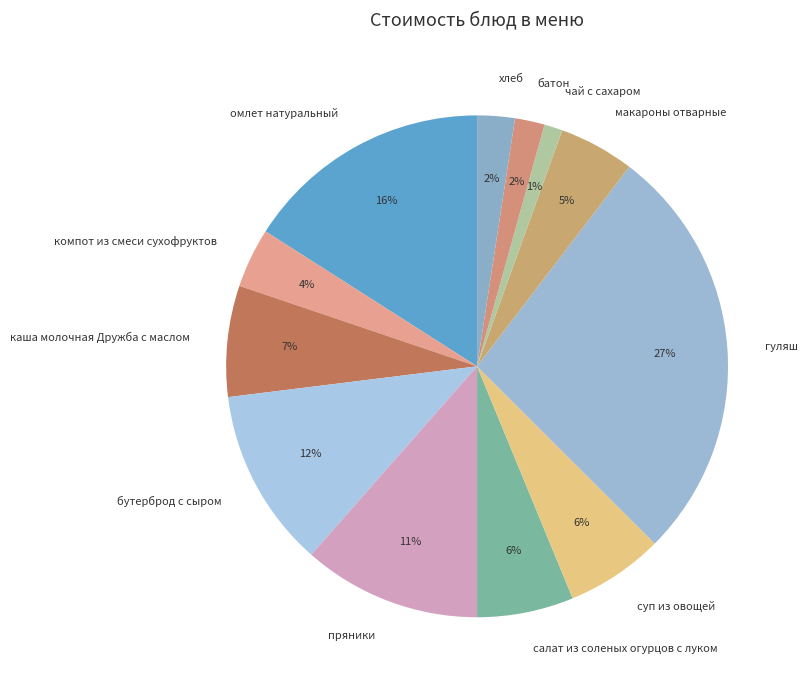

How many segments does this pie chart have?

12